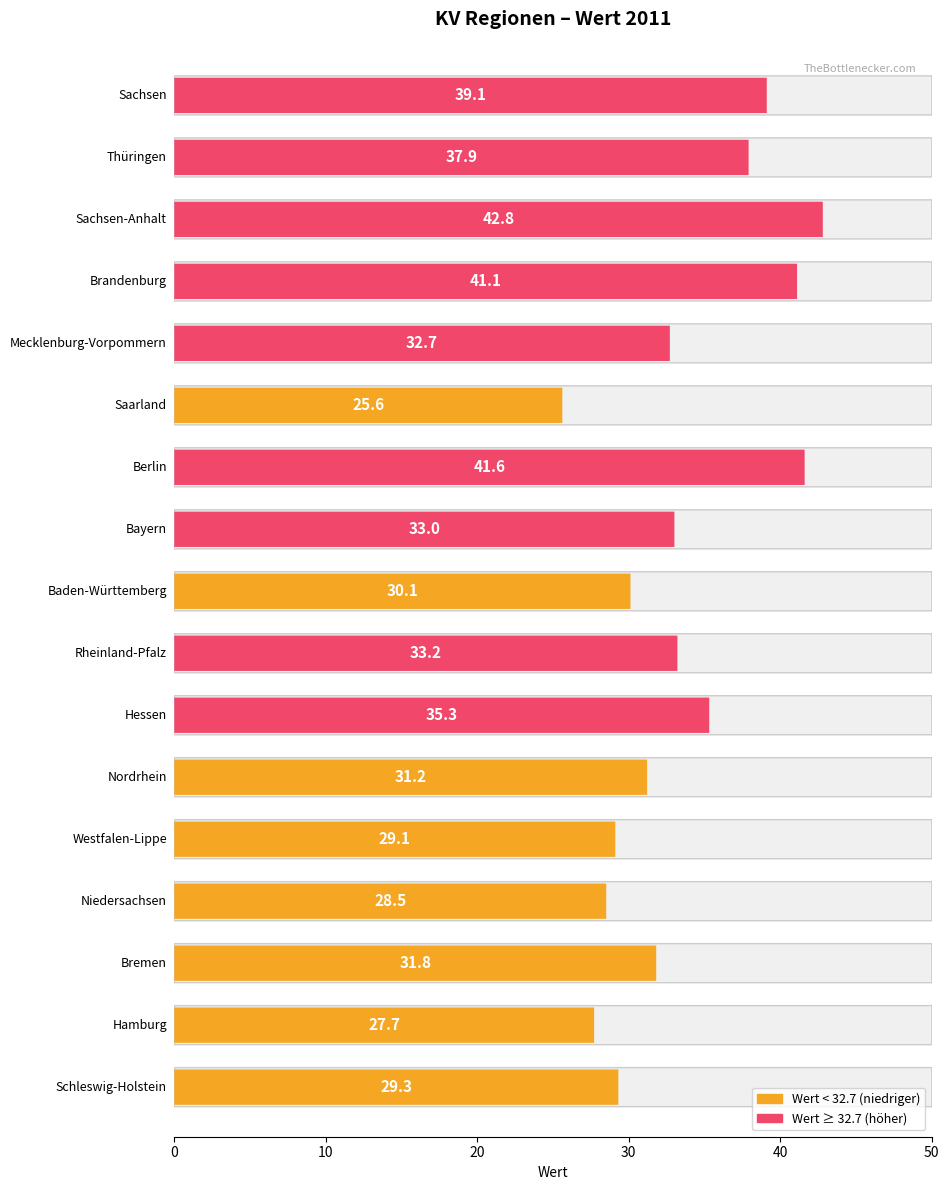

The value at Baden-Württemberg is 14.5. True or false?

False